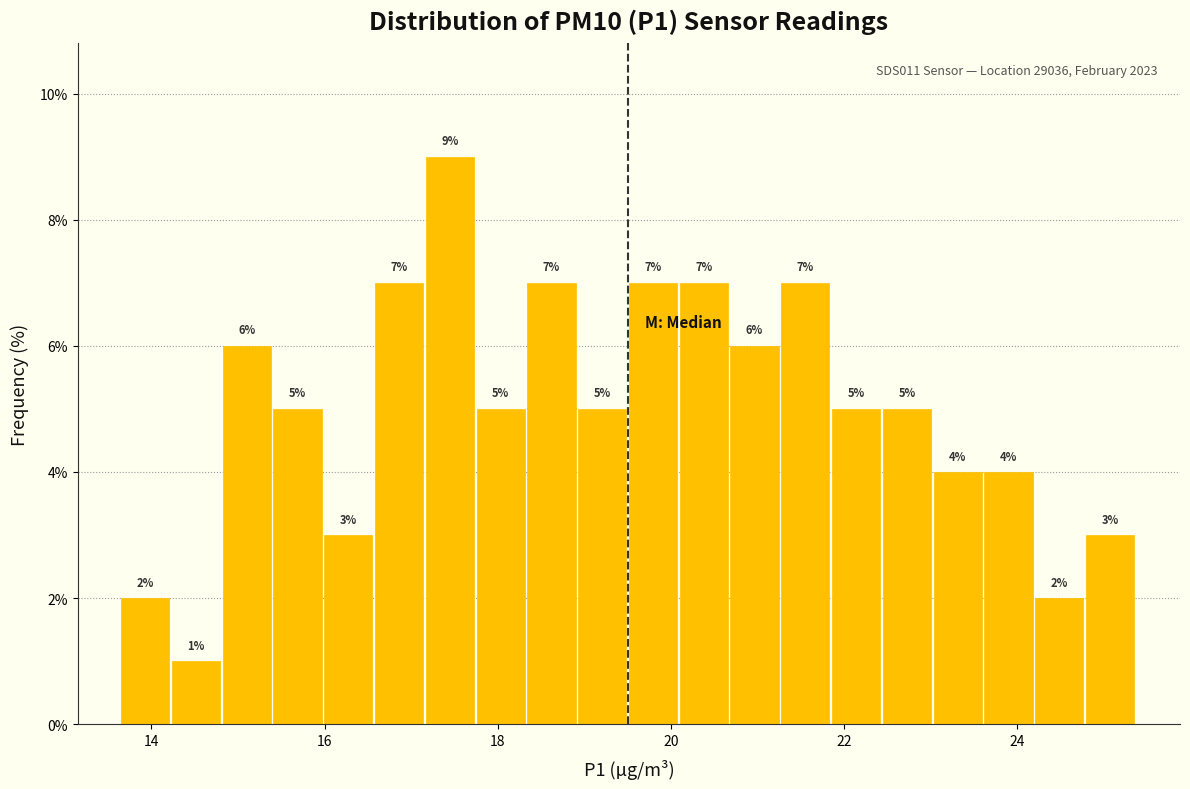

Around what value on the x-axis is the tallest bar? Give the approximate position of its centre, as read against the axis.

17.4